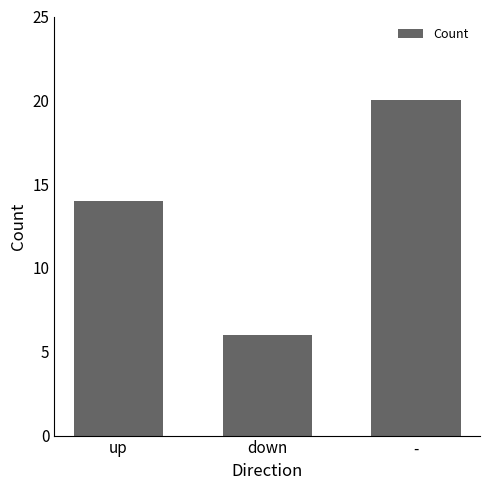

The chart shows a value of 32 at -. True or false?

False